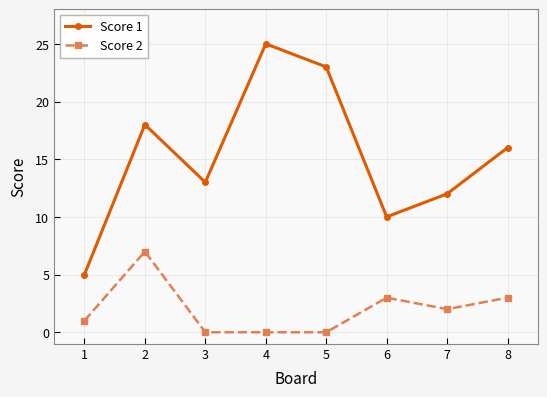

Does the chart have visible grid lines?

Yes